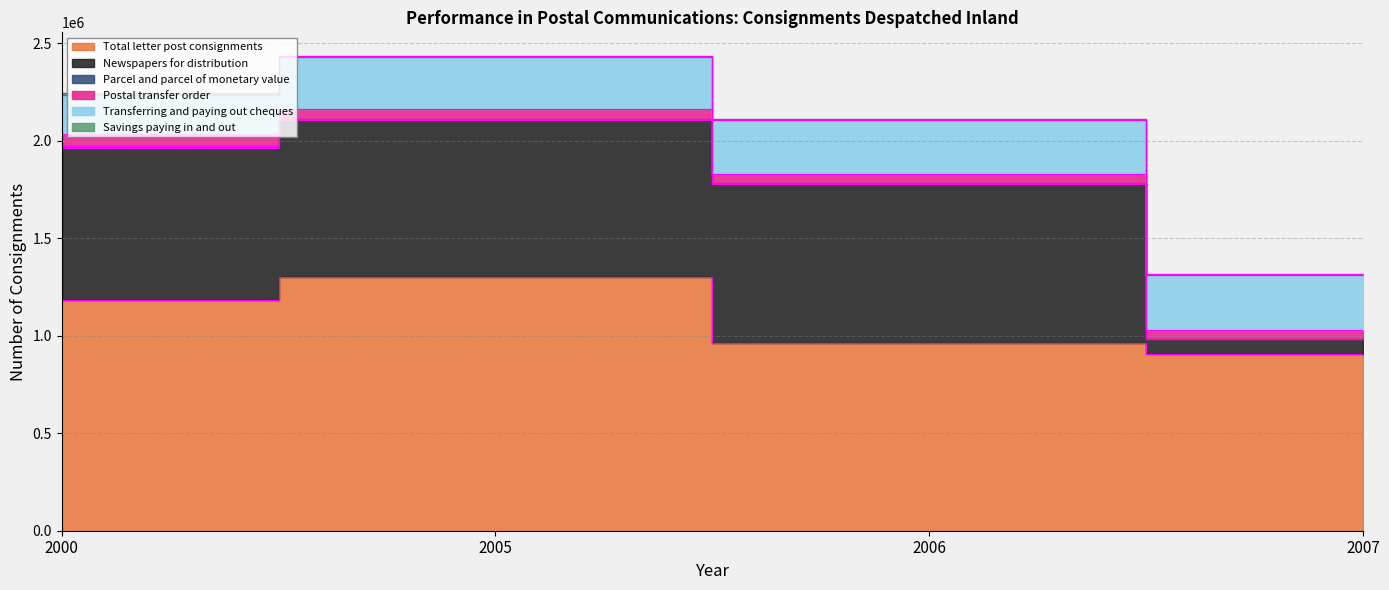

Is the value of 2006 at Savings paying in and out greater than the value of 2000 at Newspapers for distribution?

No